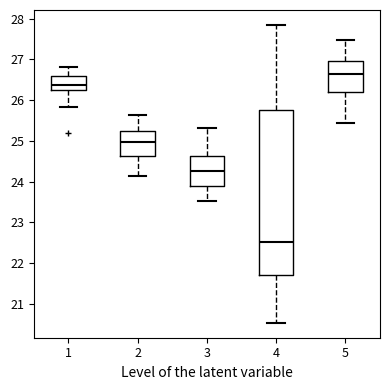

Reading left to right, transcribe this box plot: for each box, give where its median line is, the range the box spans, and where its two whiskers end, as read against the y-axis. The values are not printed on the chart, so give them approximately, as read against the axis.

1: median 26.4, box 26.3 to 26.6, whiskers 25.8 to 26.8
2: median 25.0, box 24.6 to 25.2, whiskers 24.1 to 25.6
3: median 24.3, box 23.9 to 24.6, whiskers 23.5 to 25.3
4: median 22.5, box 21.7 to 25.8, whiskers 20.5 to 27.8
5: median 26.6, box 26.2 to 27.0, whiskers 25.4 to 27.5